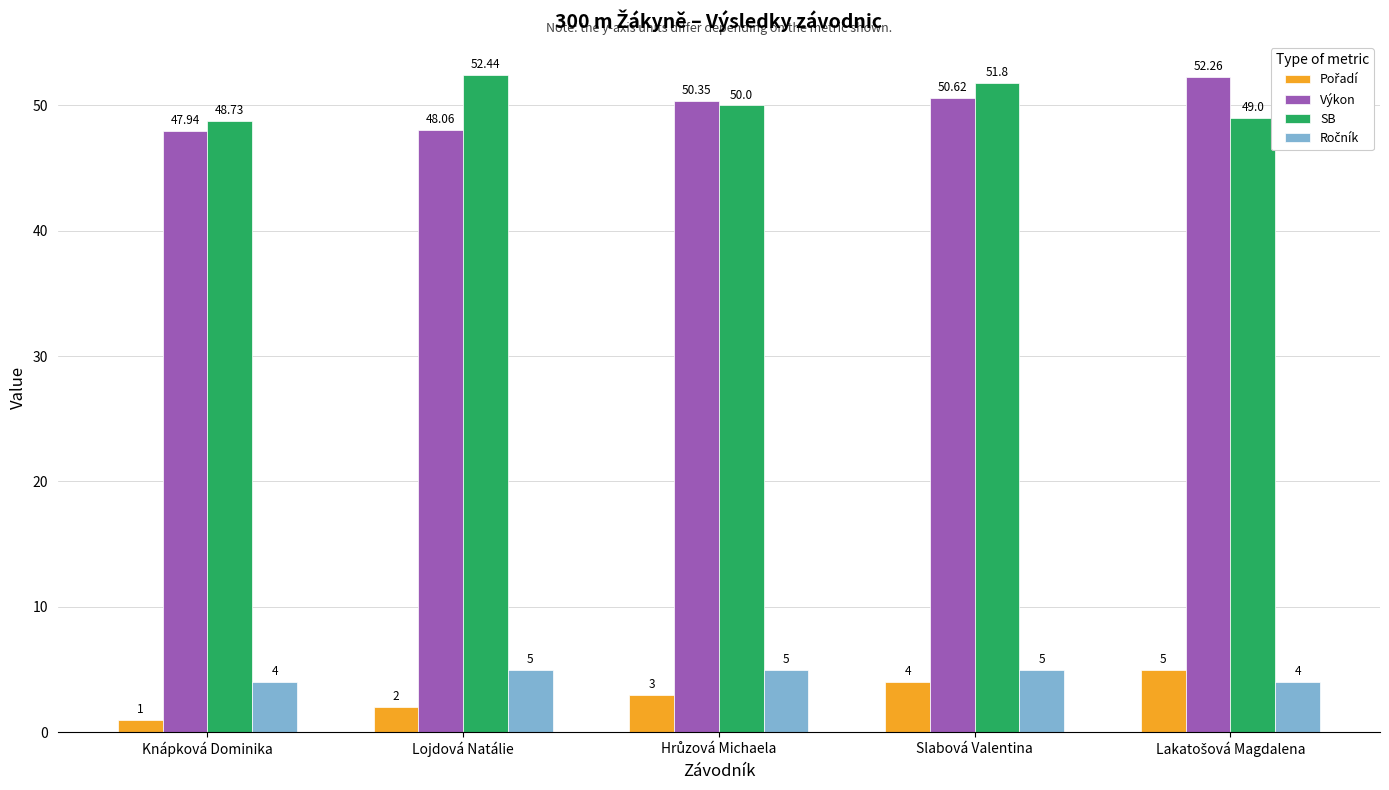

What is the difference between the second highest and minimum values in the SB series?

3.1